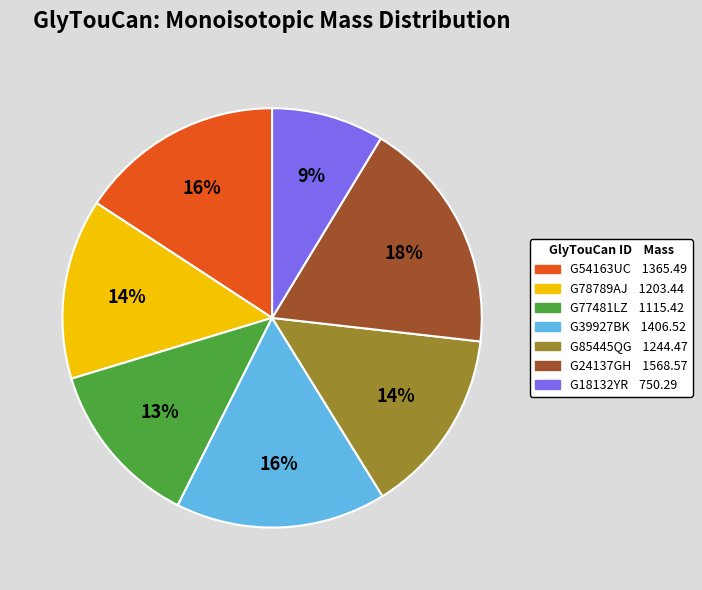

To the nearest percent, what is the difference between the largest and smallest slice percentages?

9%